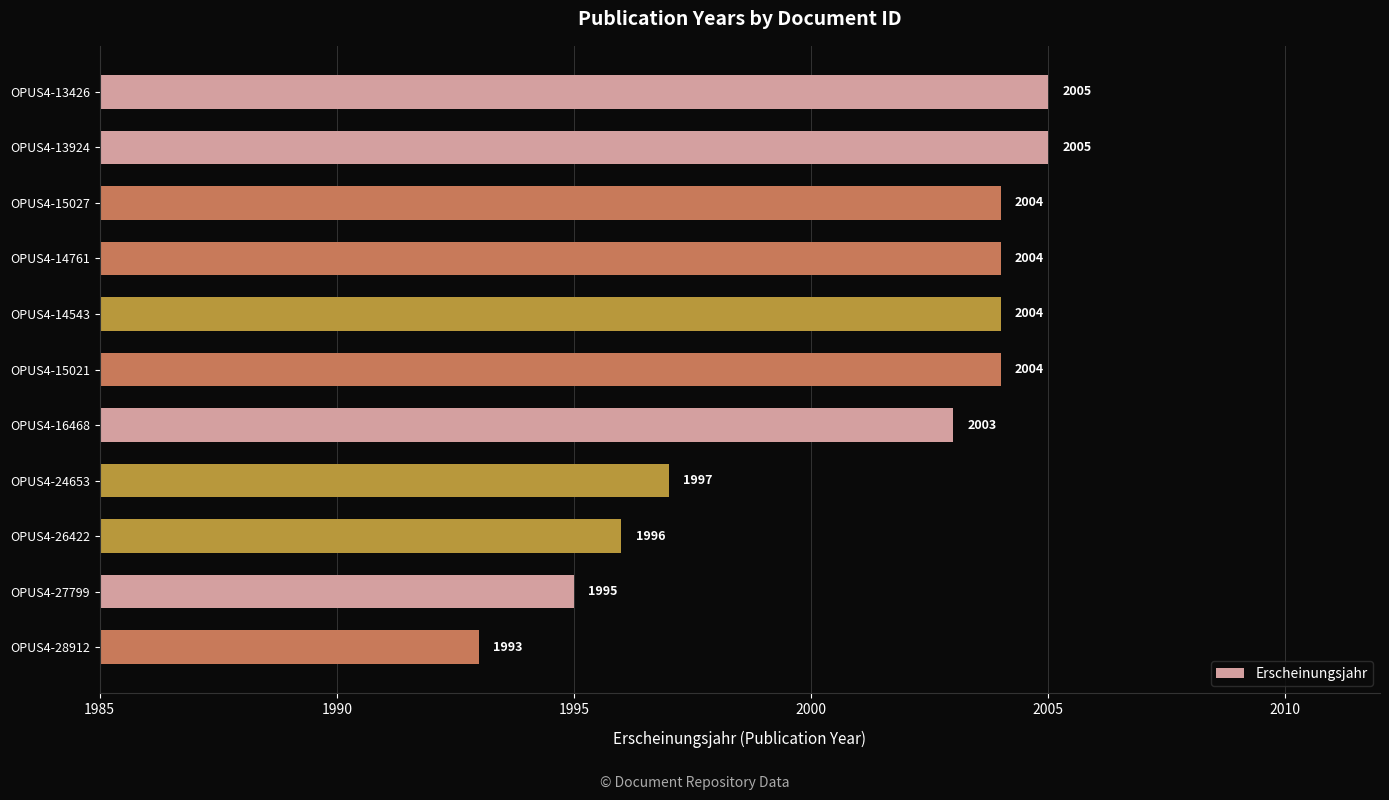

What is the value of the 11th bar from the top?

1993